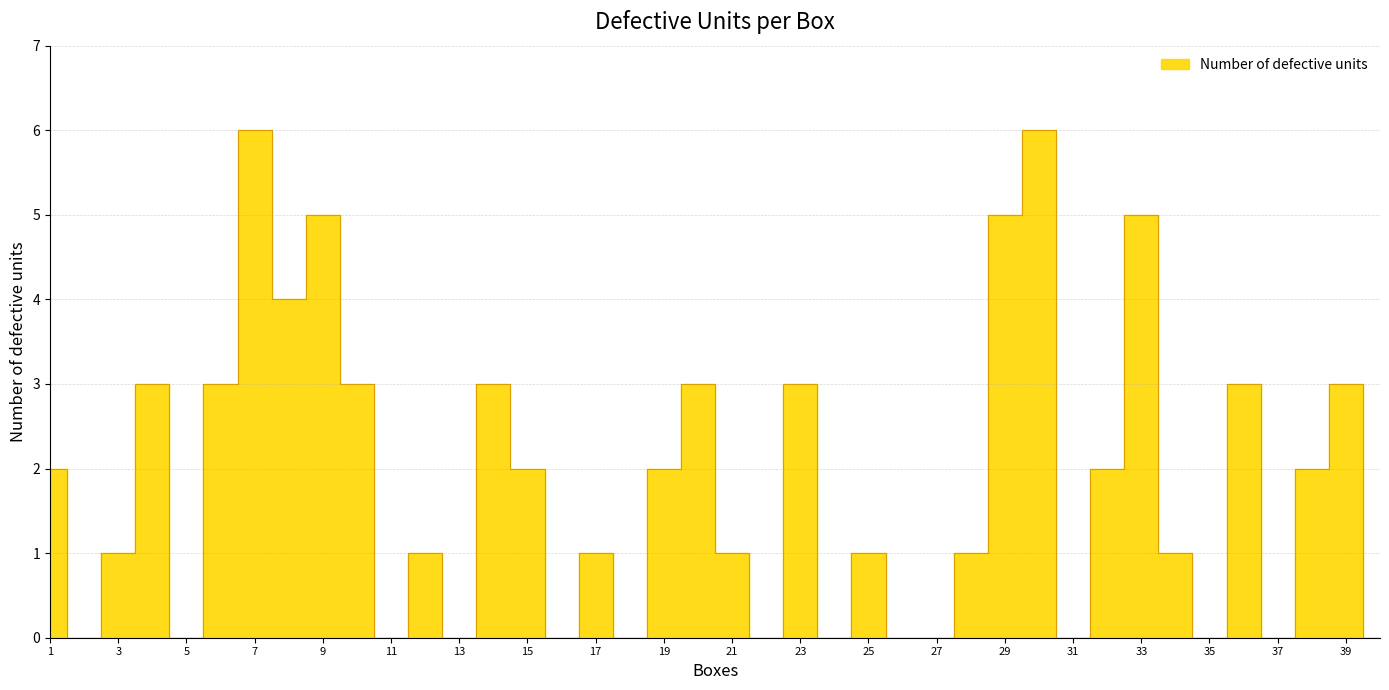

What is the difference between the values at 37 and 20?

3